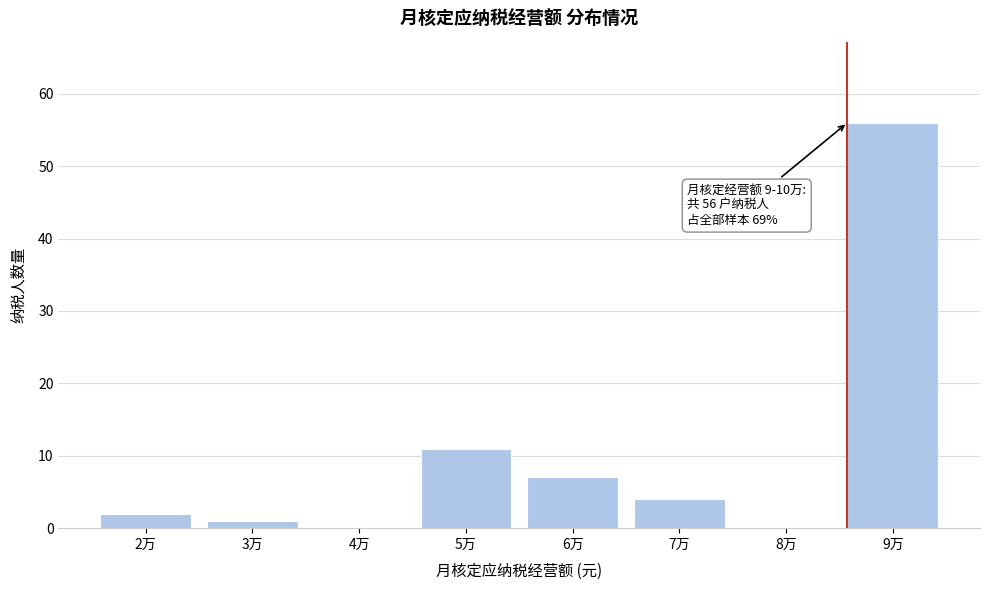

Reading left to right, transcribe all the data shown in this chart.

2万=2	3万=1	4万=0	5万=11	6万=7	7万=4	8万=0	9万=56